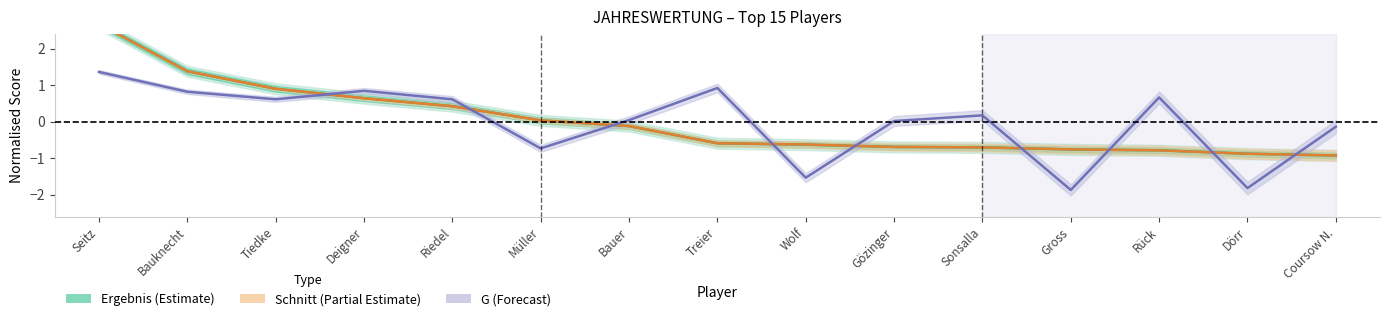

Between which two adjacent categories do Ergebnis (Estimate) and Schnitt (Partial Estimate) first intersect?

Seitz and Bauknecht